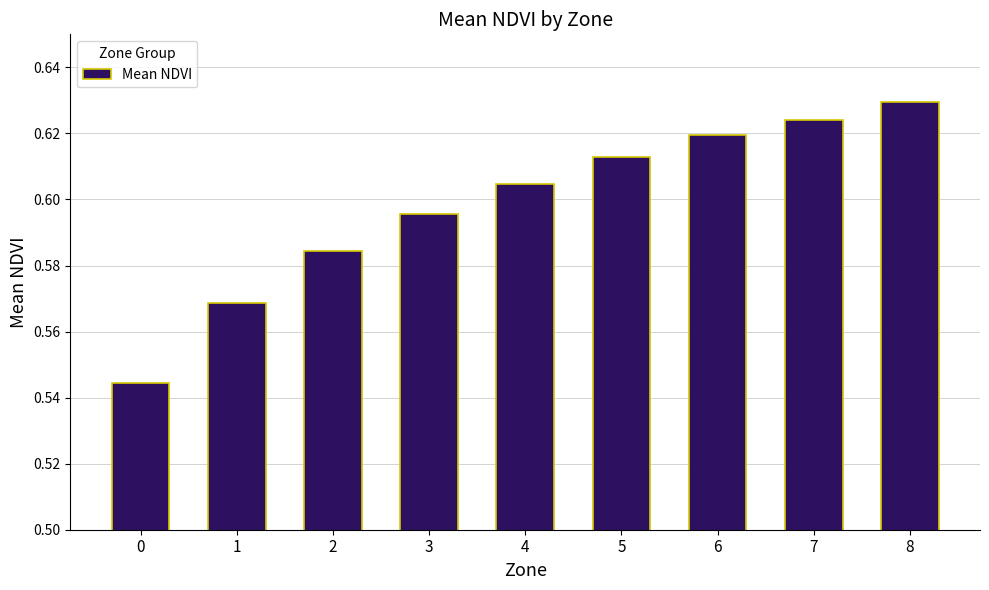

What is the sum of the values at 8 and 1?

1.2